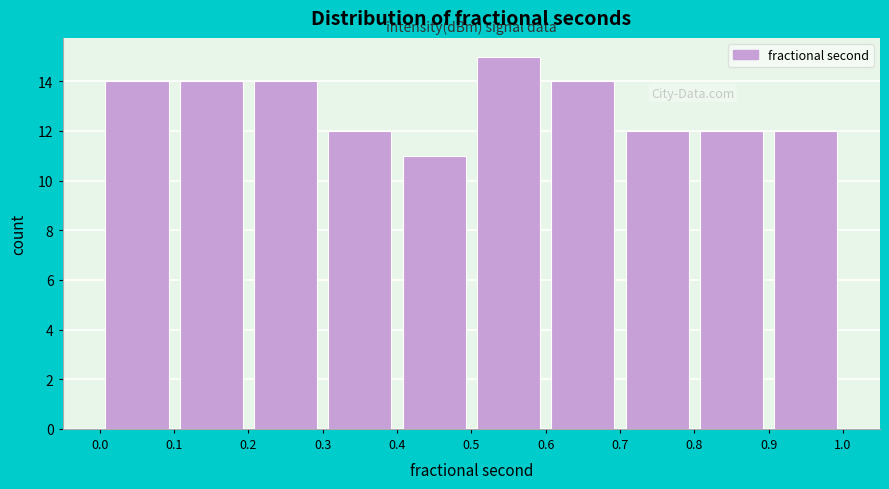

Over which range of the x-axis is the bar tallest?

0.5 to 0.6